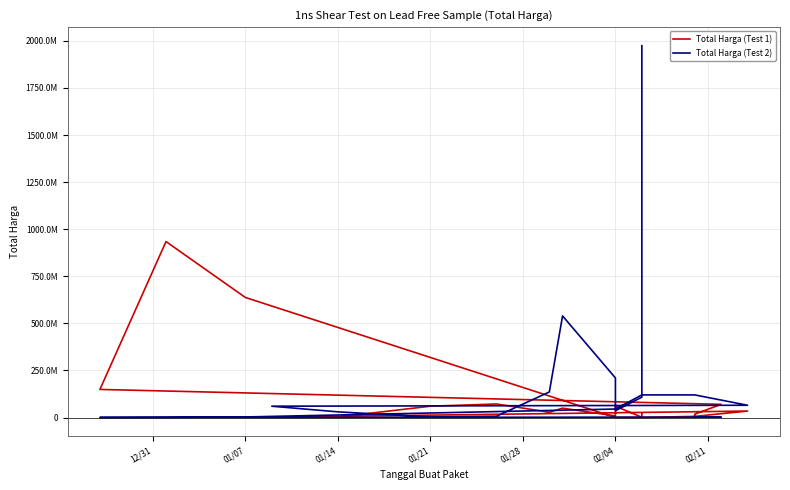

How many interior local peaks does the Total Harga (Test 1) series have?

5